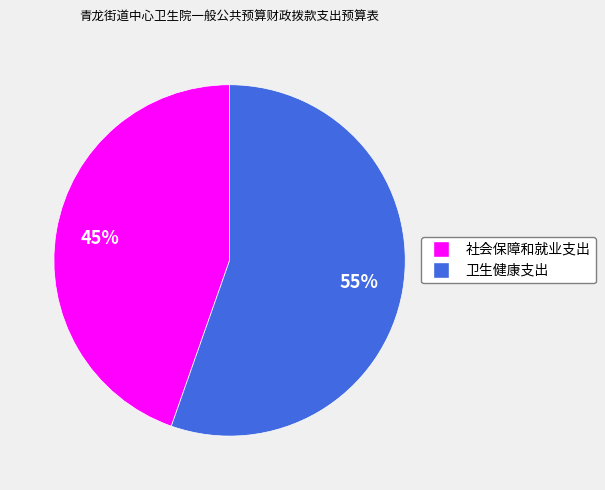

Which has a higher value, 卫生健康支出 or 社会保障和就业支出?

卫生健康支出